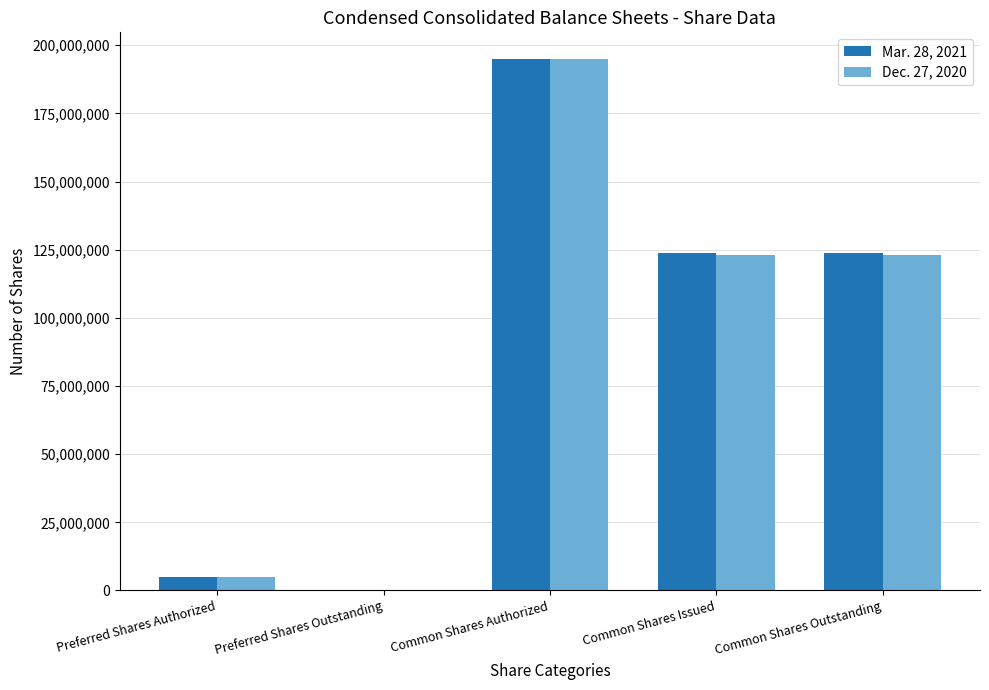

At which category is the sum across all series the highest?

Common Shares Authorized